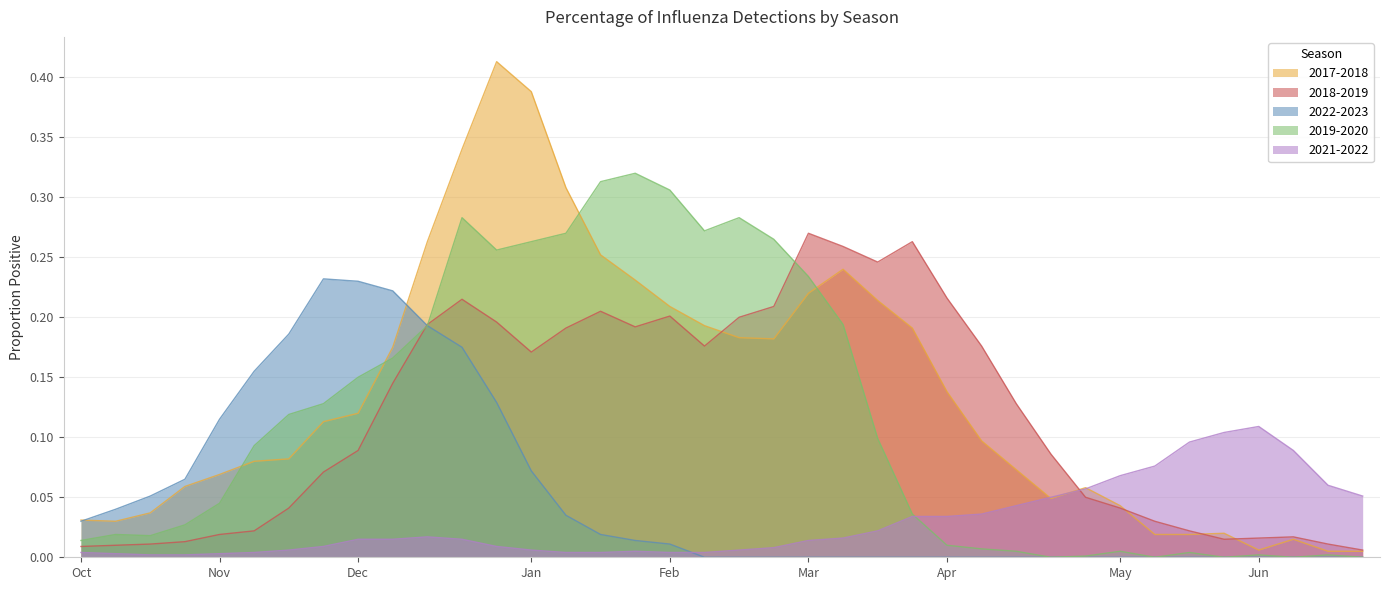

Which category has the highest value in the 2019-2020 series?

4